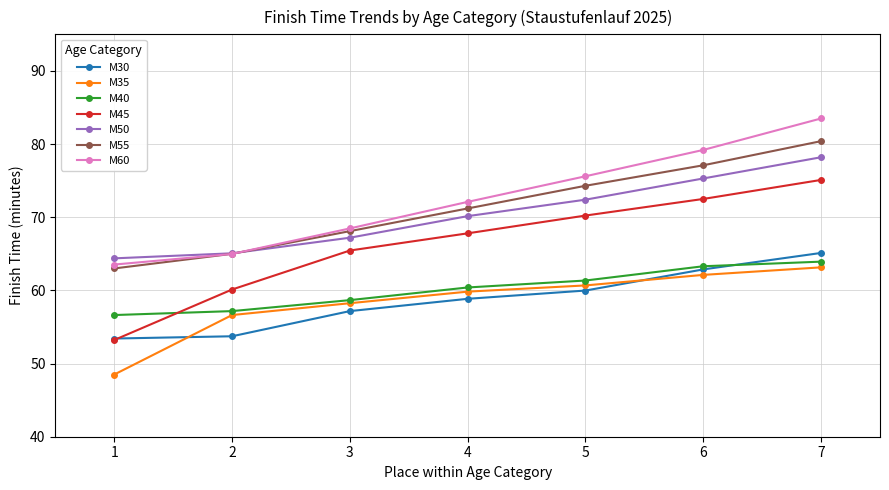

Rank the series at 7 from lowest to highest value.

M35, M40, M30, M45, M50, M55, M60